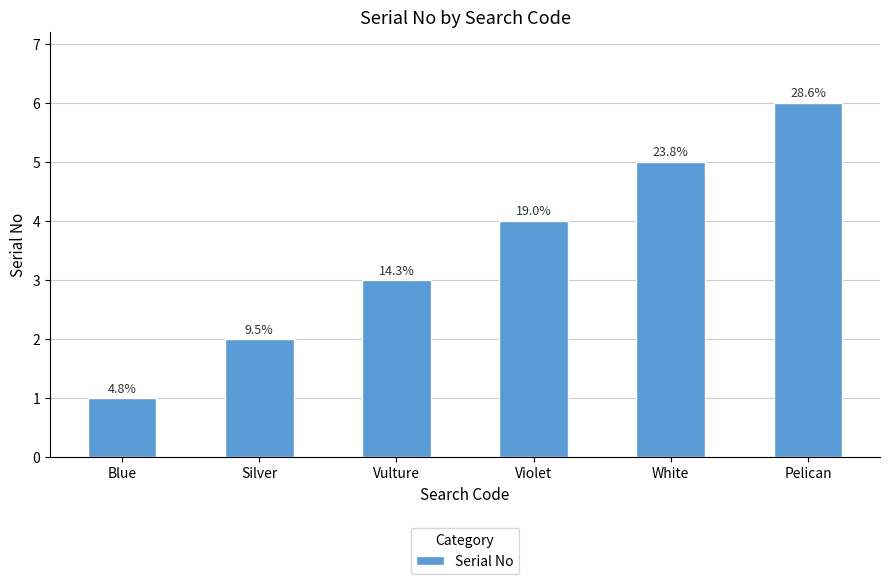

What is the average value?

4